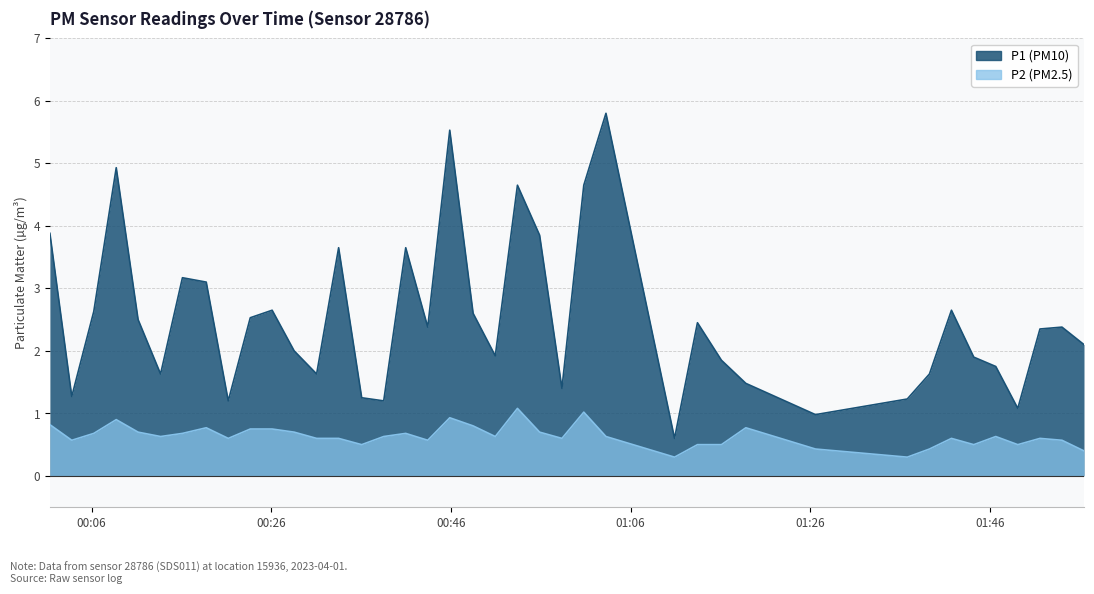

What is the minimum value for P2?

0.3